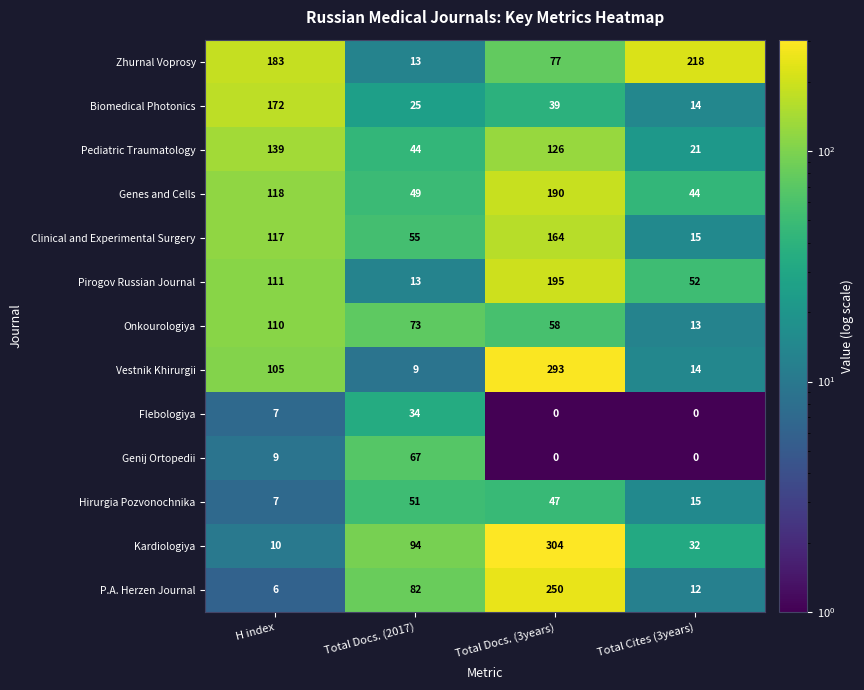

Which series has the largest total across all categories?

Zhurnal Voprosy